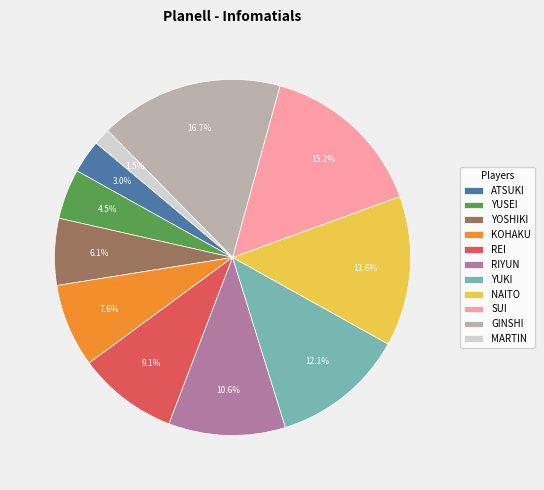

To the nearest percent, what is the combined percentage of KOHAKU and YUKI?

20%